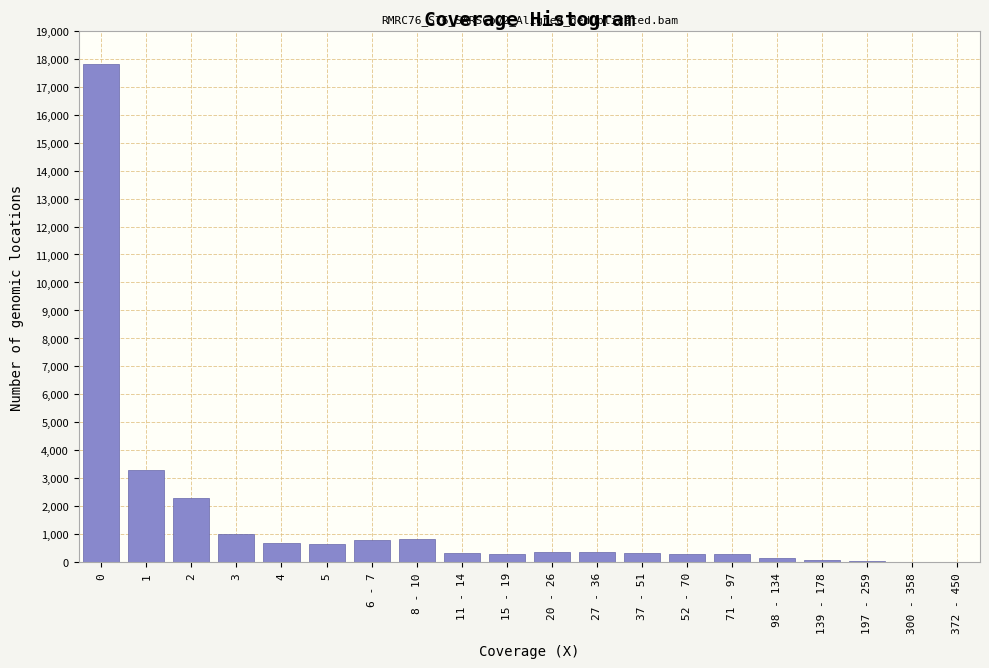

What is the sum of all values?

30040